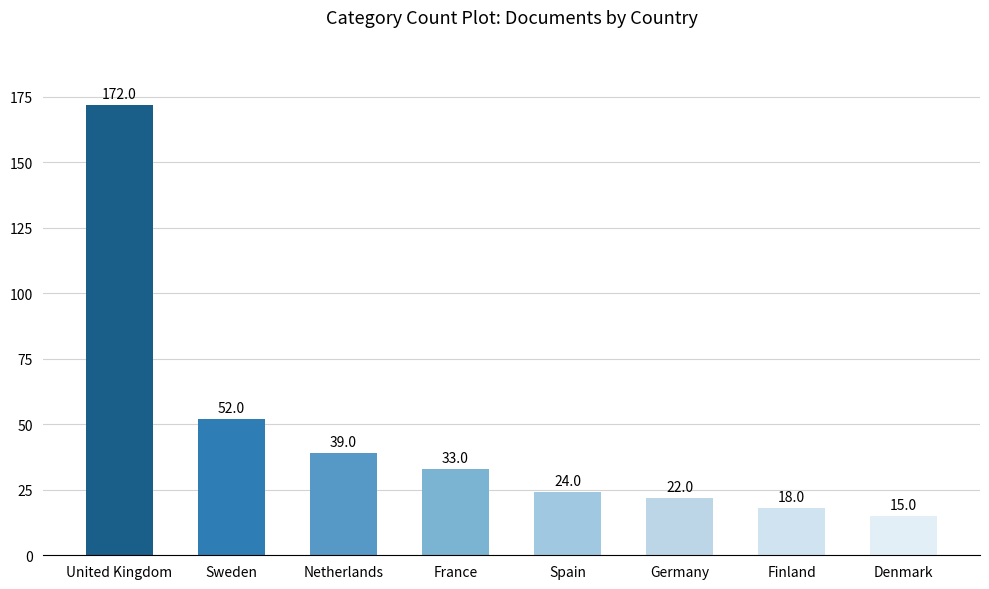

What is the difference between the maximum and minimum values?

157